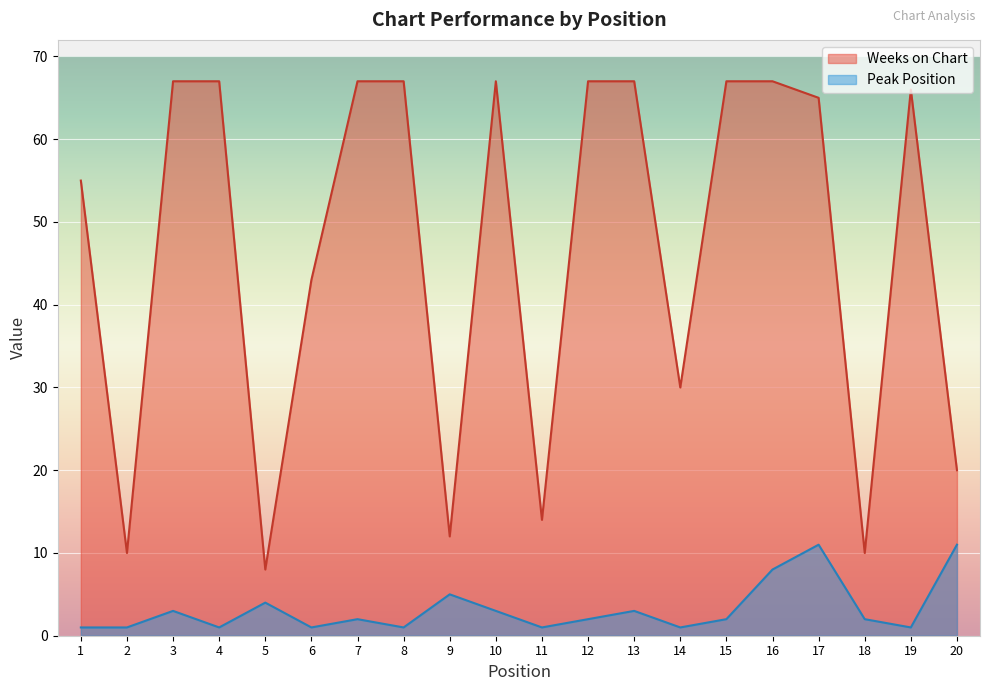

True or false: Peak Position and Weeks on Chart cross at least once.

False